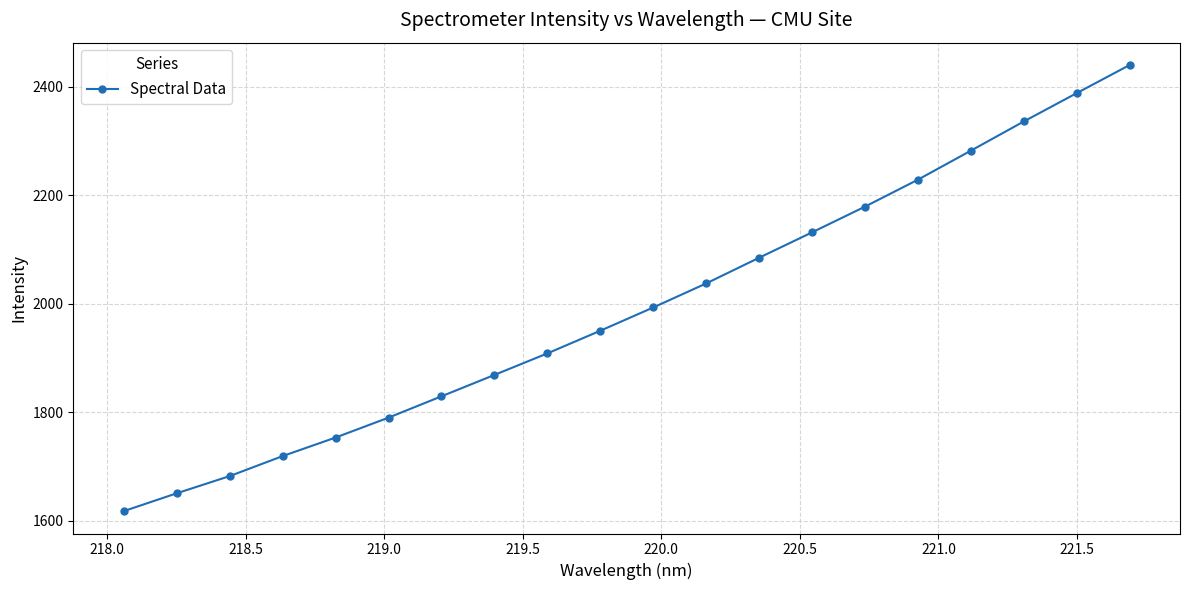

What is the value of the 19th point from the left?

2387.9